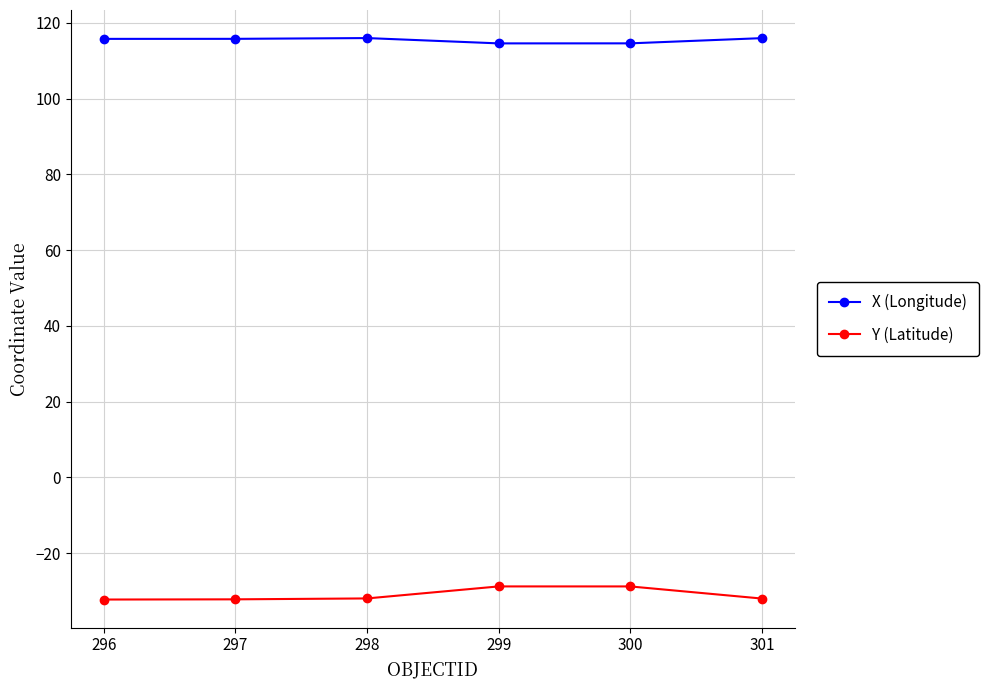

What value does the X (Longitude) series have at 297?

115.8